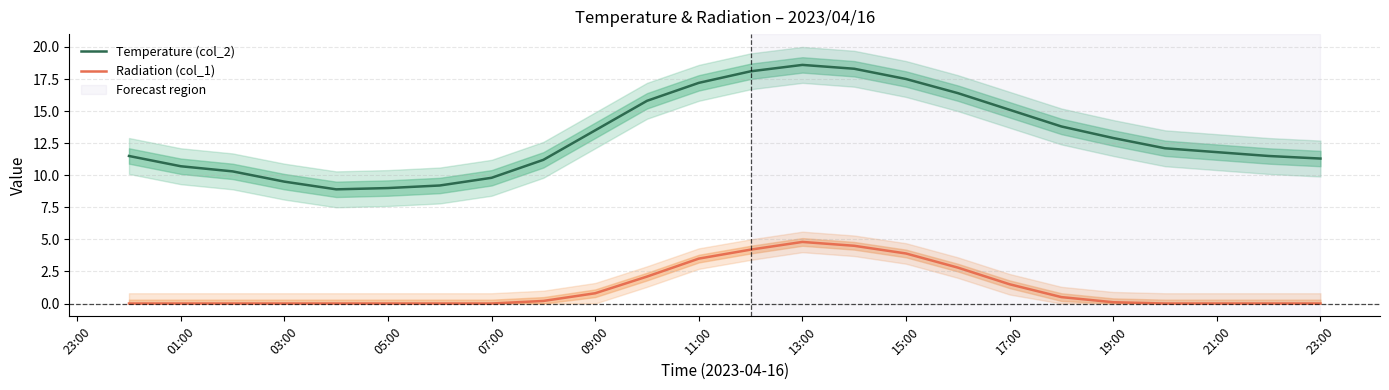

What is the average value of the Radiation (col_1) series?

1.2